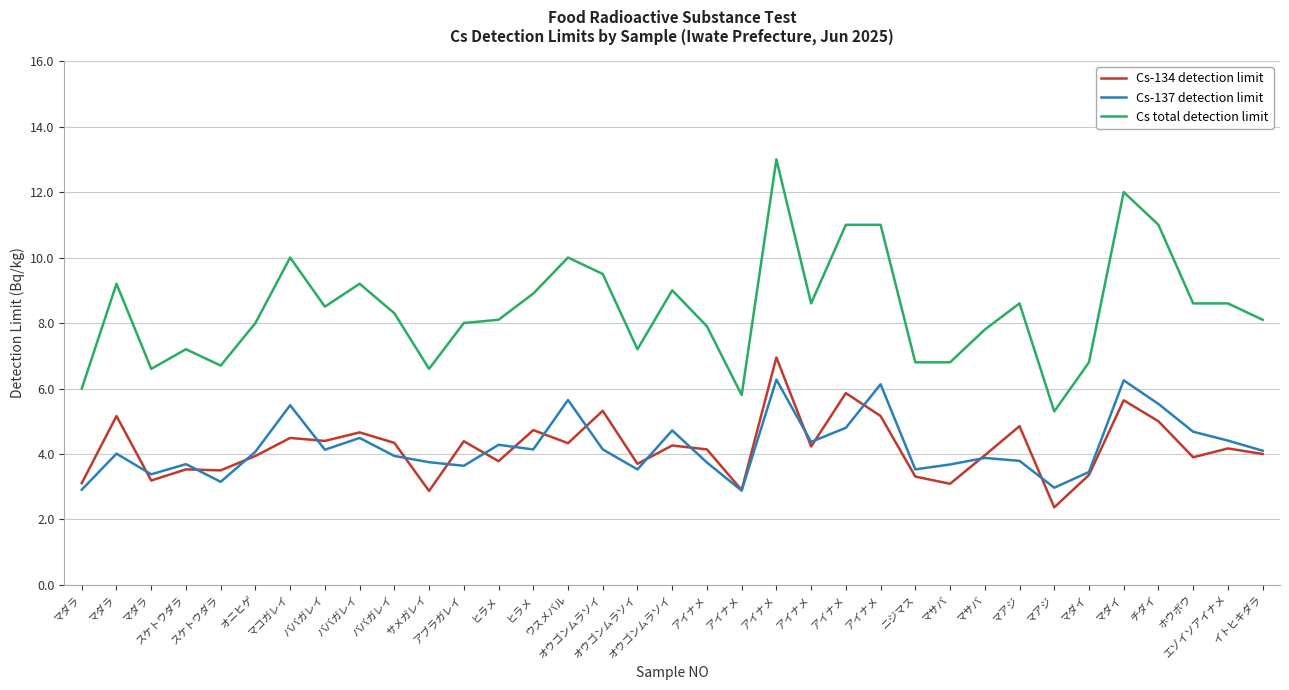

How many categories are shown in the chart?

35